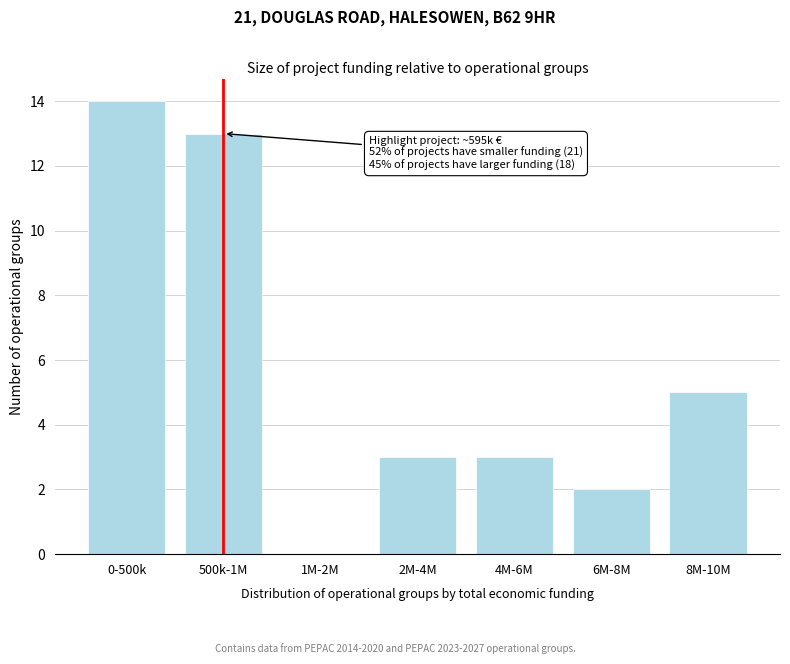

Reading right to left, what are all the values shown in this chart?

8M-10M=5	6M-8M=2	4M-6M=3	2M-4M=3	1M-2M=0	500k-1M=13	0-500k=14